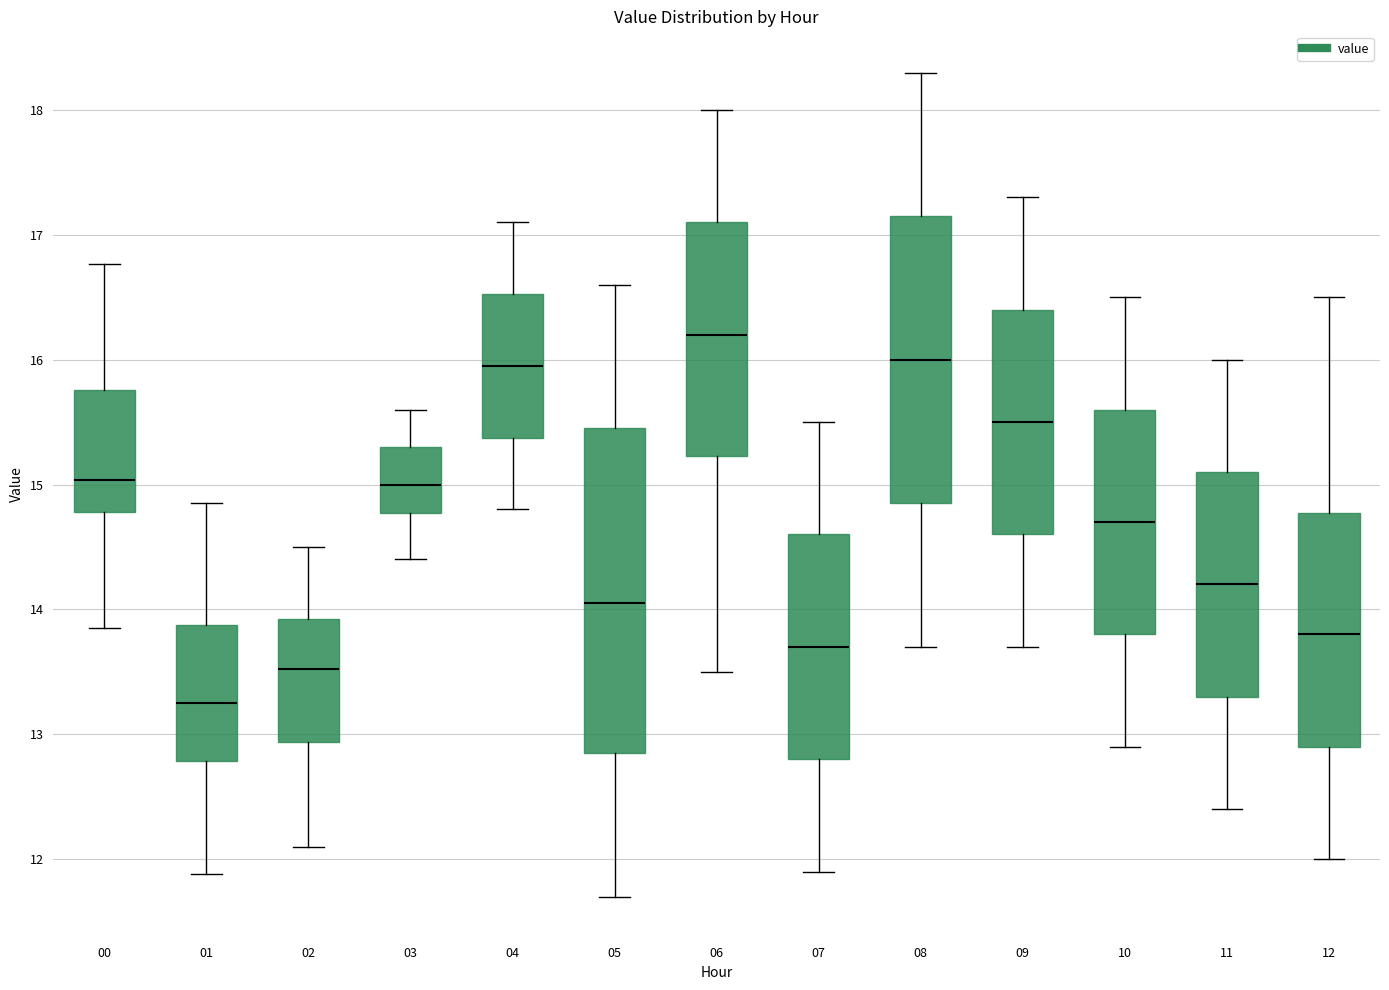

Which box is the tallest, from its lower edge to its upper edge?

05